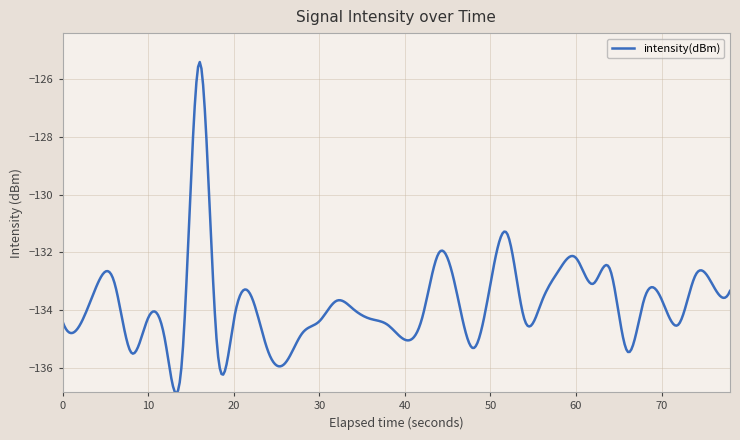

What is the difference between the maximum and minimum values?

11.5